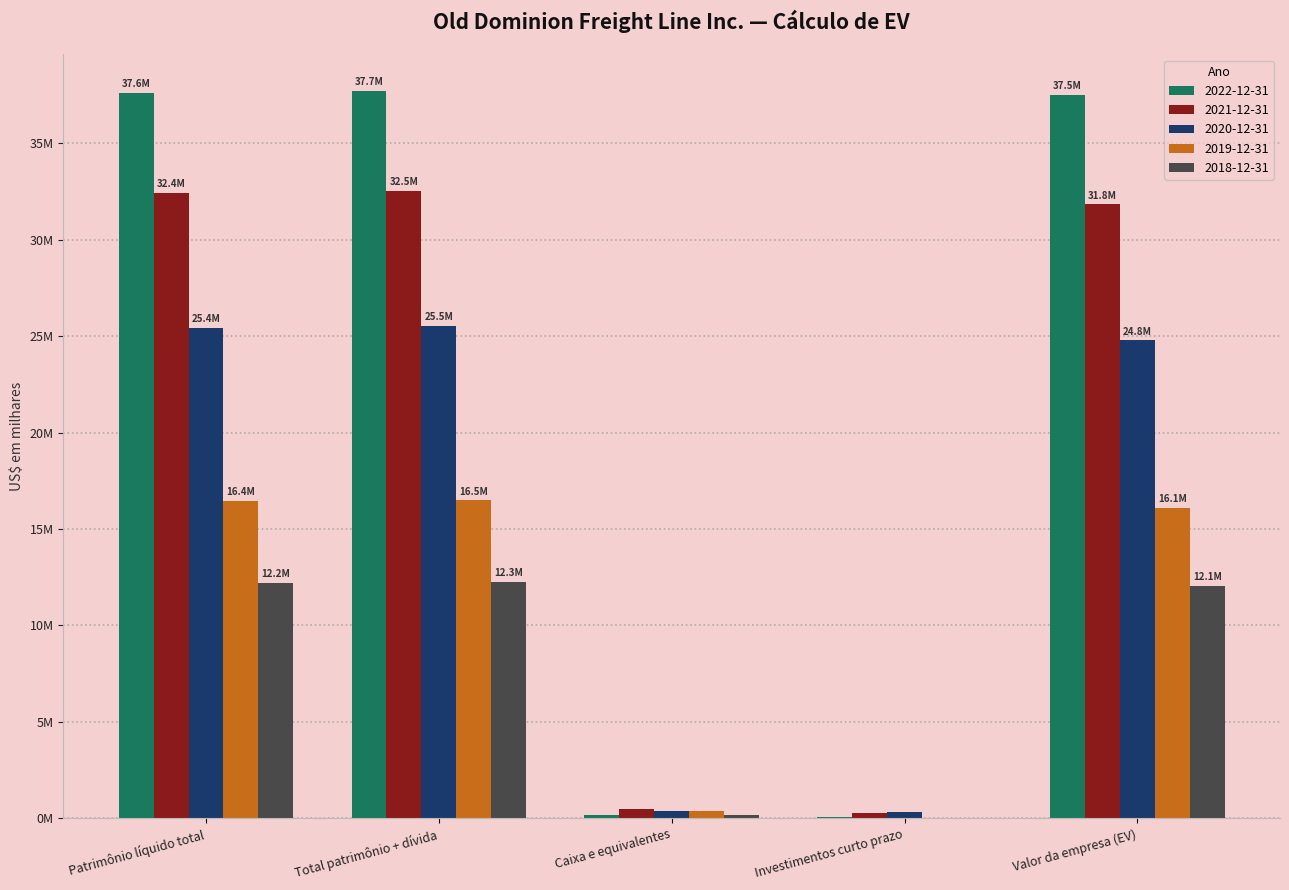

Does the chart contain stacked bars?

No